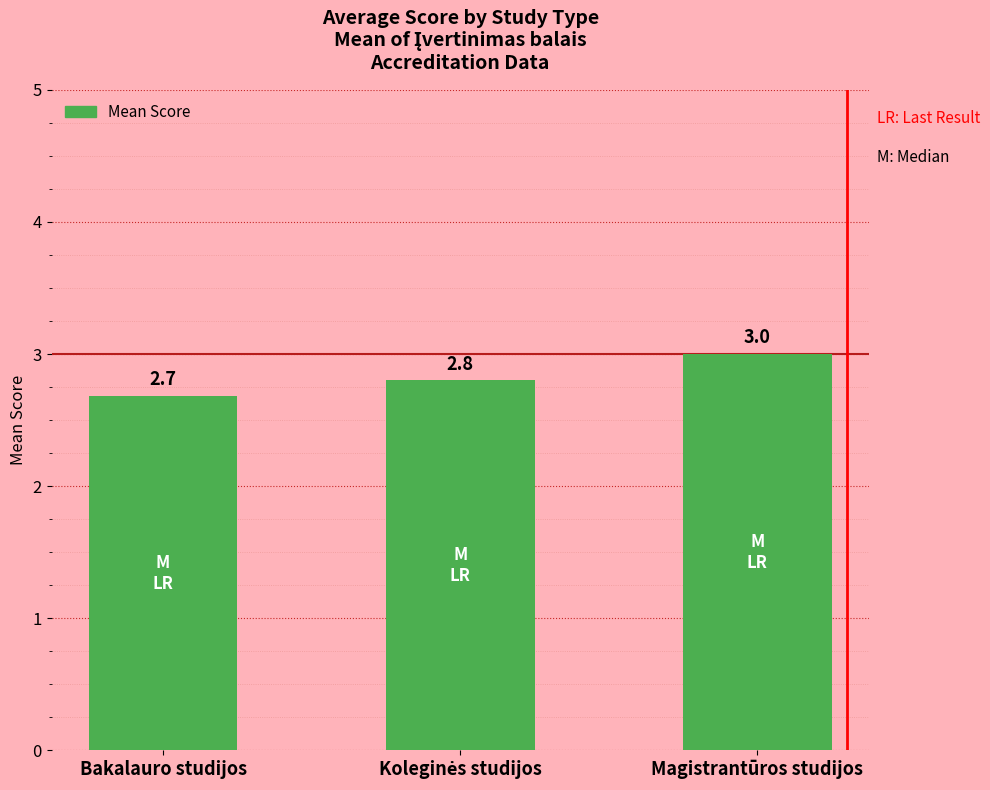

What is the value of the 1st bar from the left?

2.7